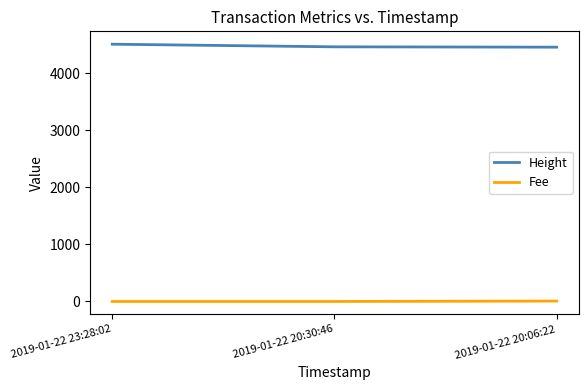

What is the maximum value shown in the chart?

4505.0